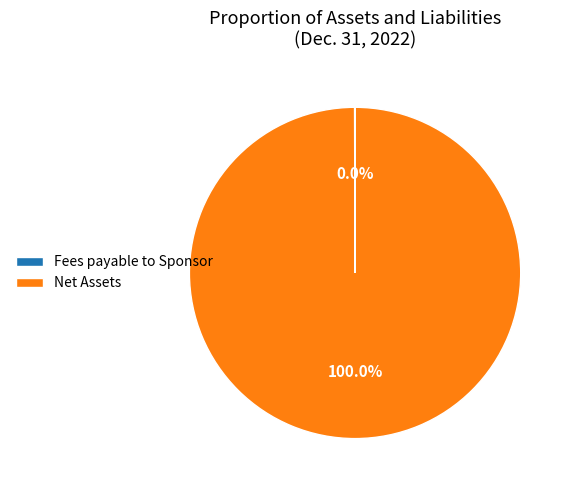

What is the largest slice in the pie chart?

Net Assets